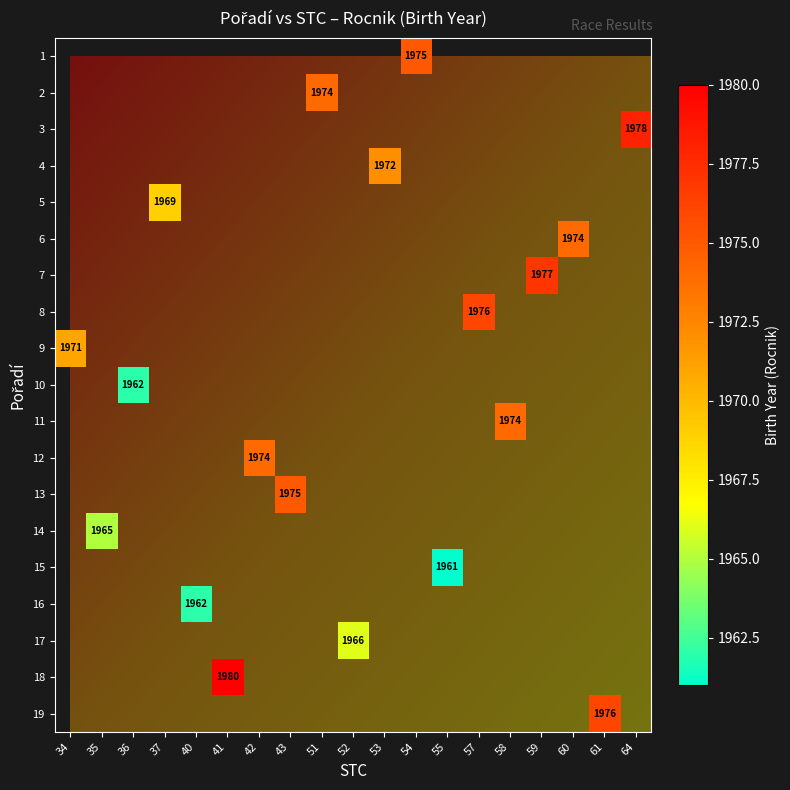

At rocnik, list the series in order from smallest to largest.

15, 10, 16, 14, 17, 5, 9, 4, 2, 6, 11, 12, 1, 13, 8, 19, 7, 3, 18